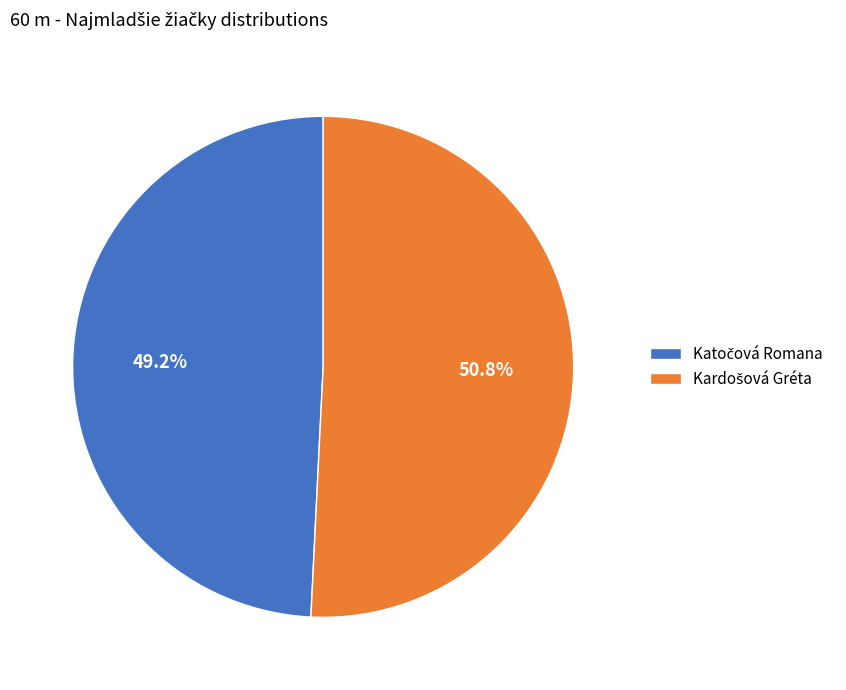

Which slice is the largest?

Kardošová Gréta